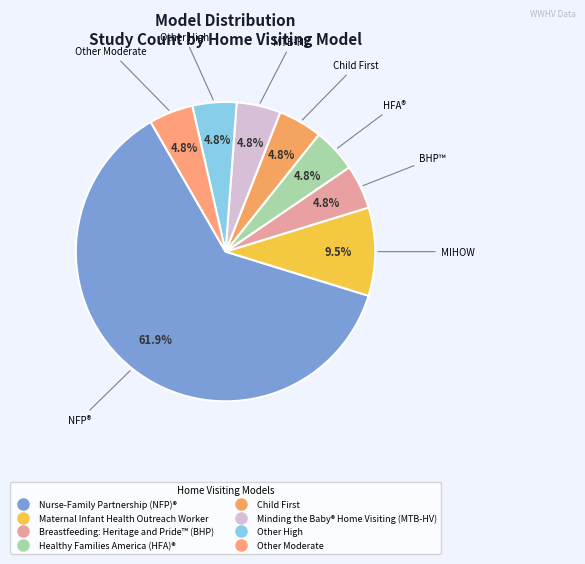

Does Nurse-Family Partnership (NFP)® represent more than half of the total?

Yes